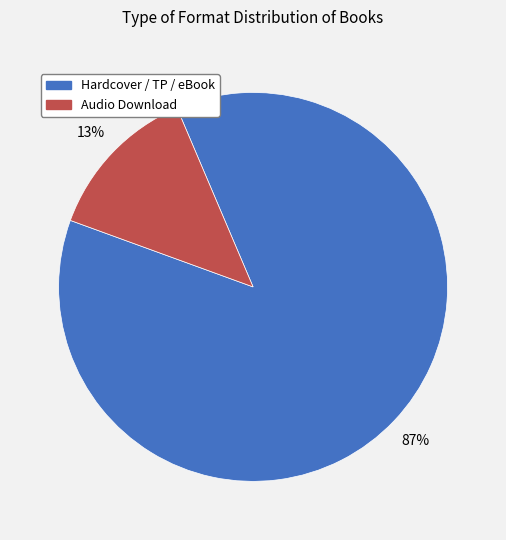

To the nearest percent, what is the difference between the Audio Download and Hardcover / TP / eBook slice percentages?

74%